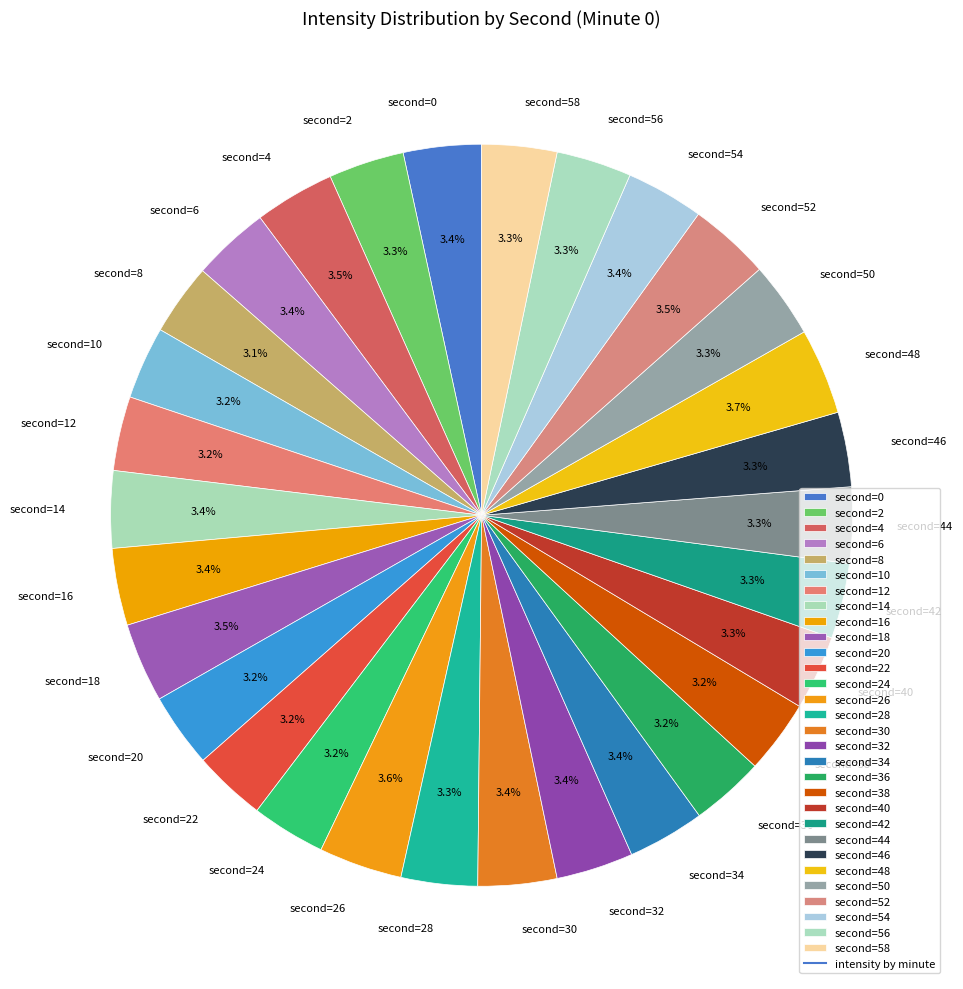

Does any single category account for the majority?

No